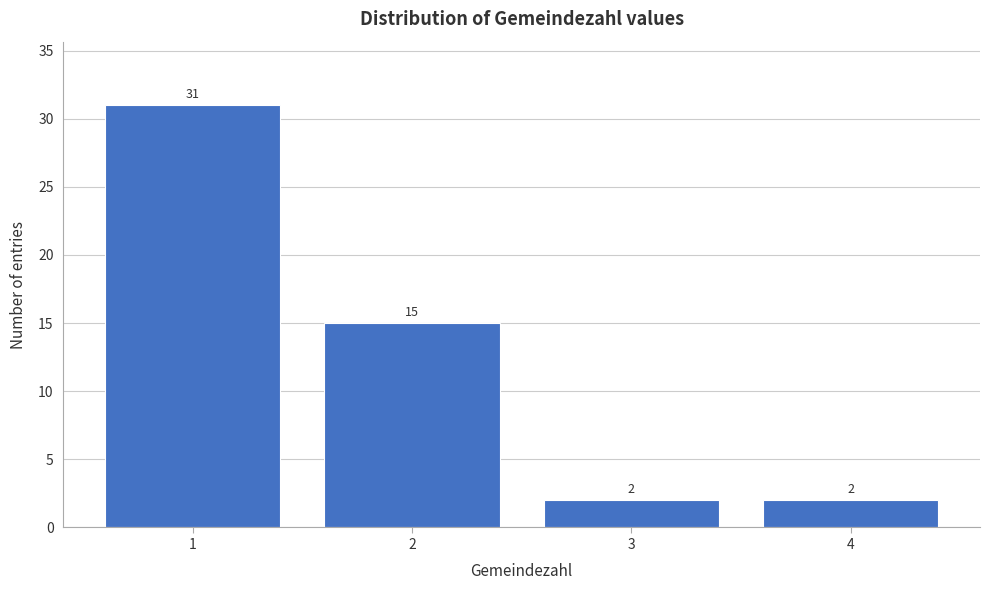

Reading left to right, extract all data points from this chart.

1=31	2=15	3=2	4=2